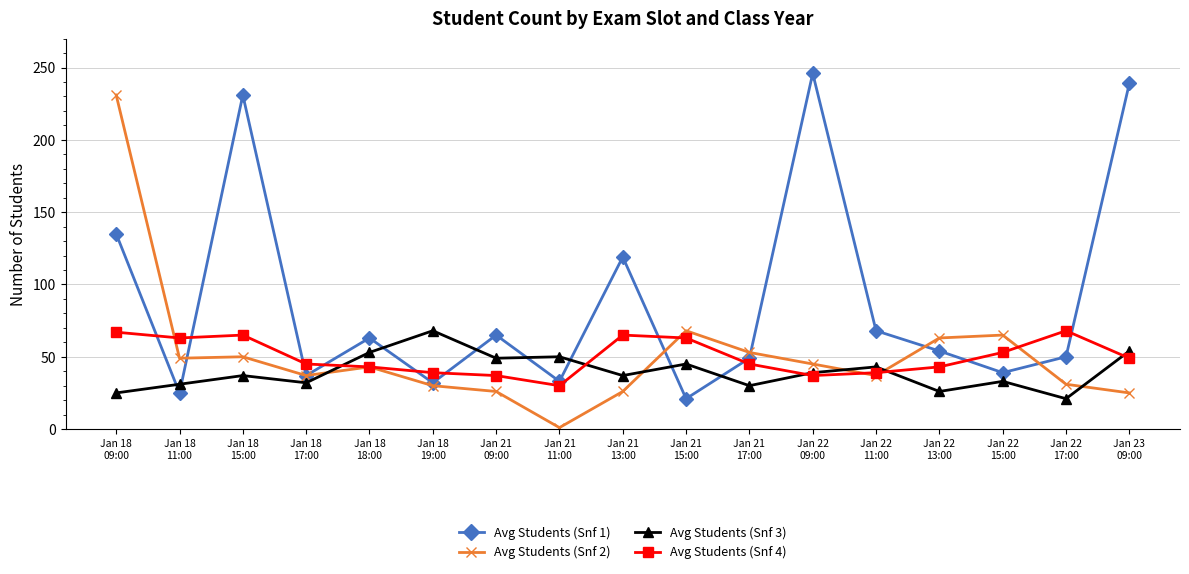

Which label corresponds to the smallest value in the chart?

Jan 21
11:00